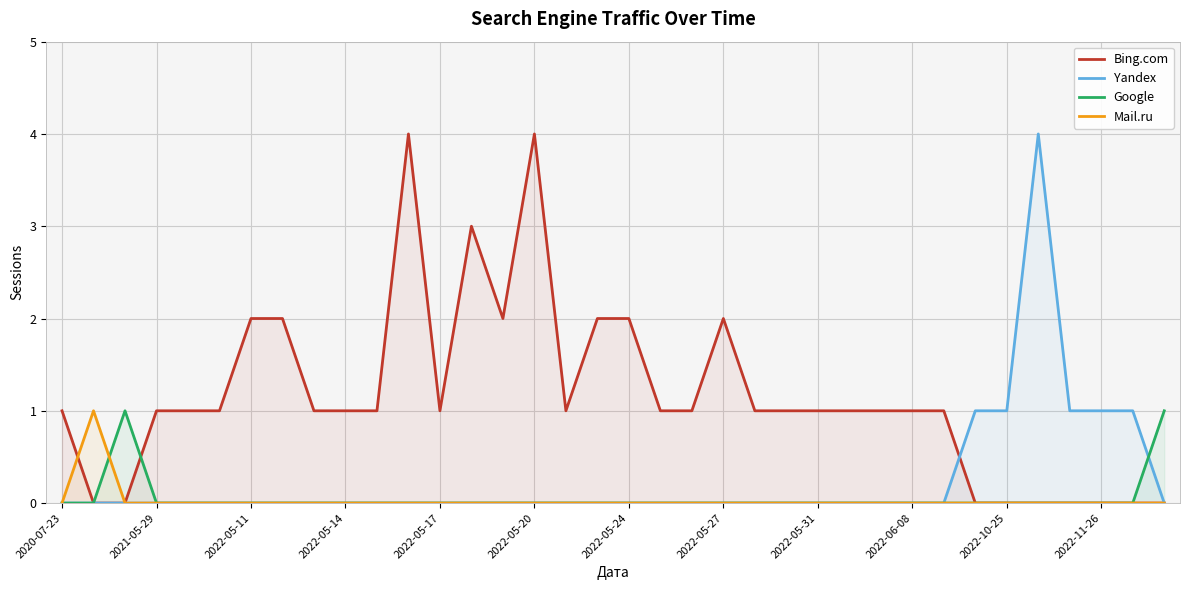

How many data points does each series have?

36